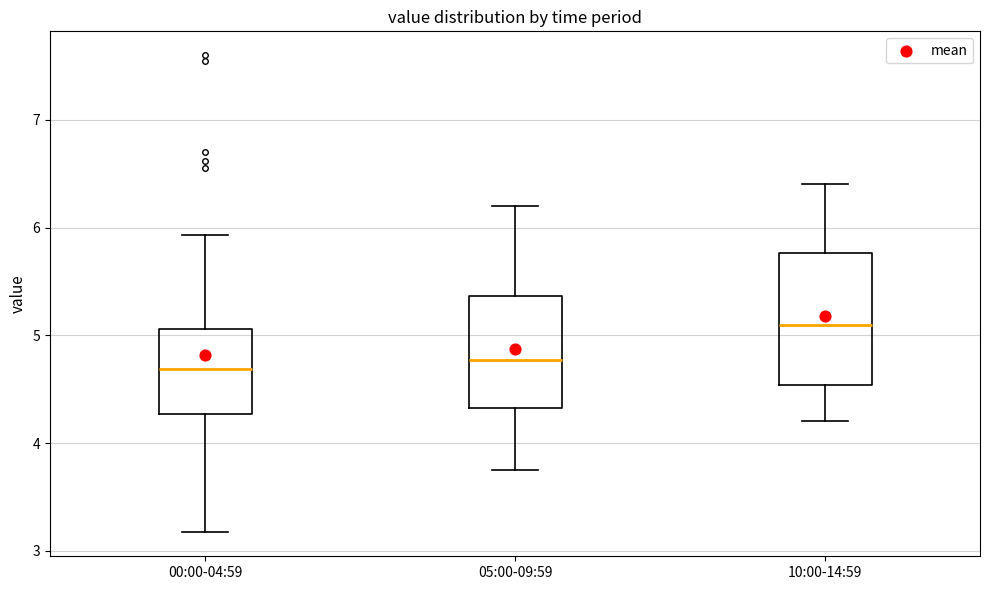

Where does the lower whisker of the box for 10:00-14:59 end on the y-axis? The values are not printed on the chart, so give them approximately, as read against the axis.

4.2